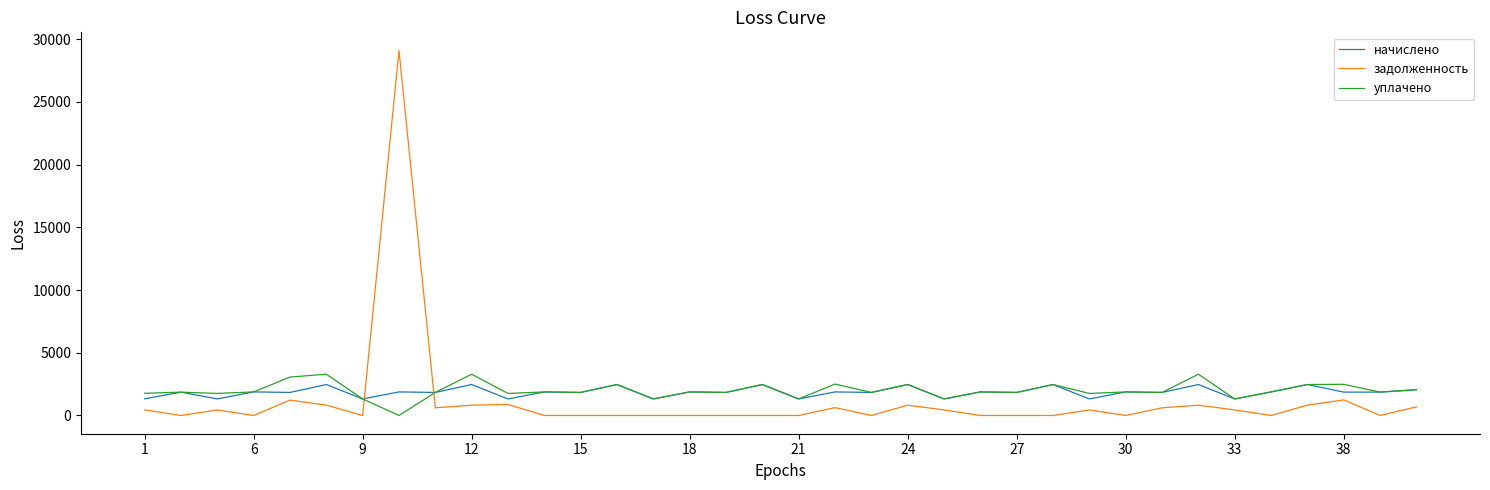

Which series has the largest range (max minus min)?

задолженность